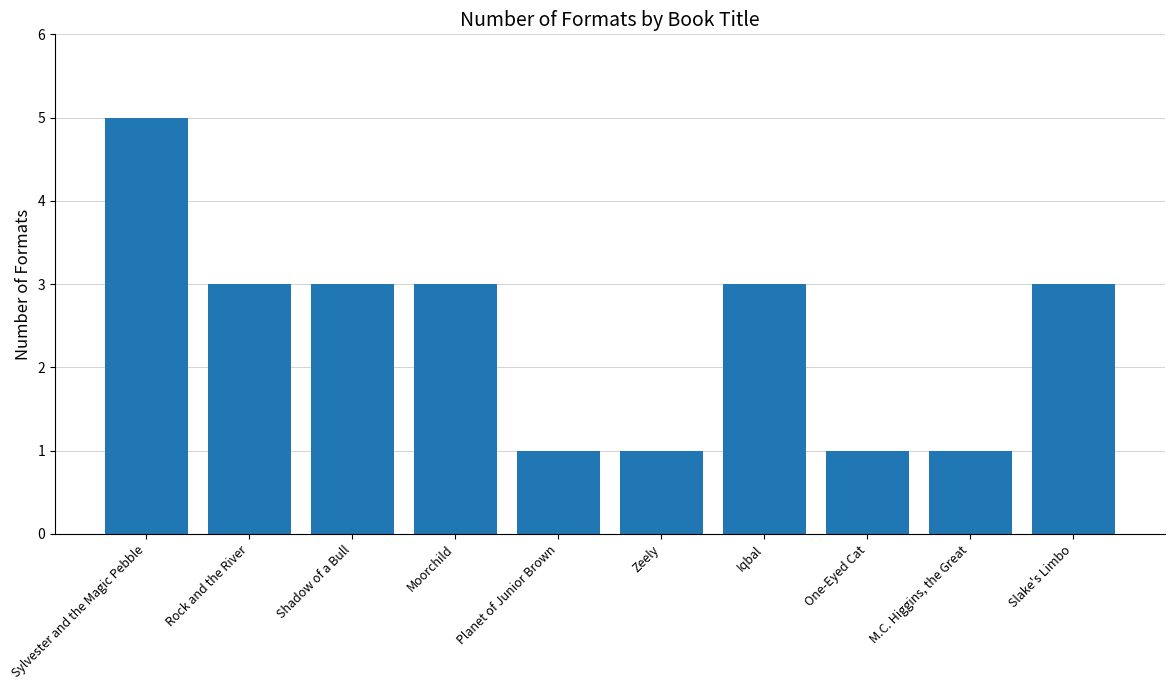

Are the bars horizontal?

No